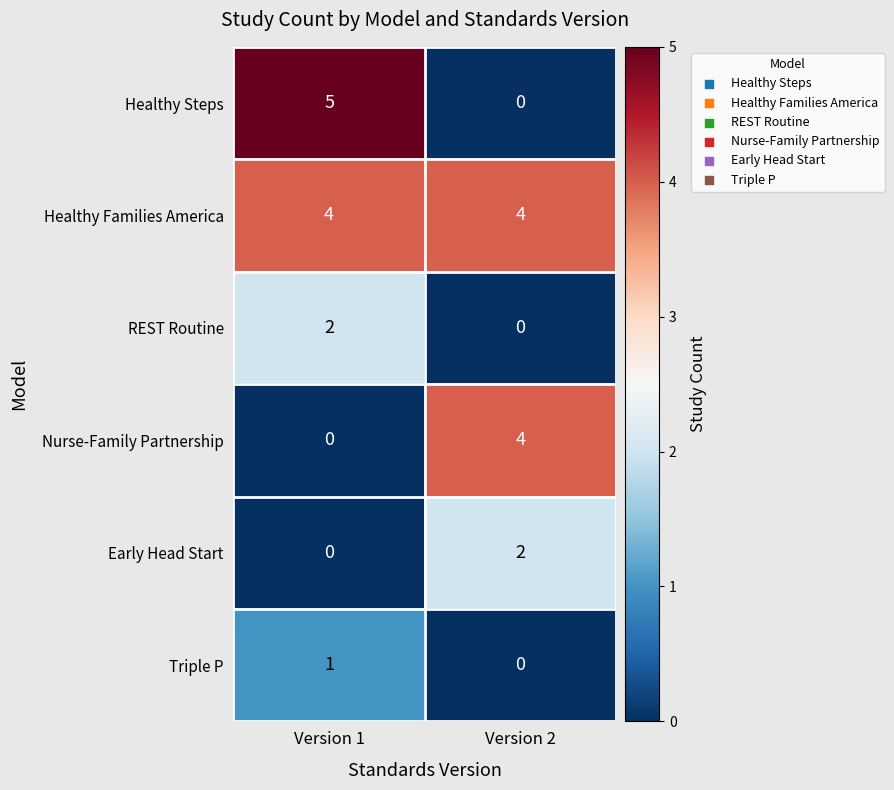

Which series has the largest range (max minus min)?

Healthy Steps